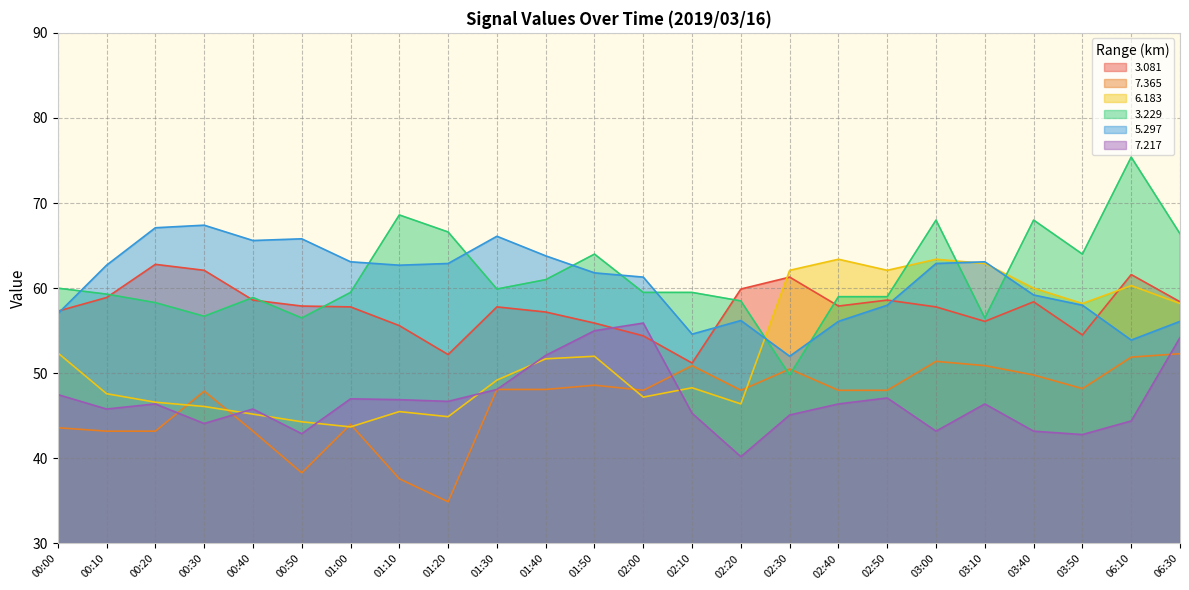

How many values in the   3.229 series exceed 59?

15